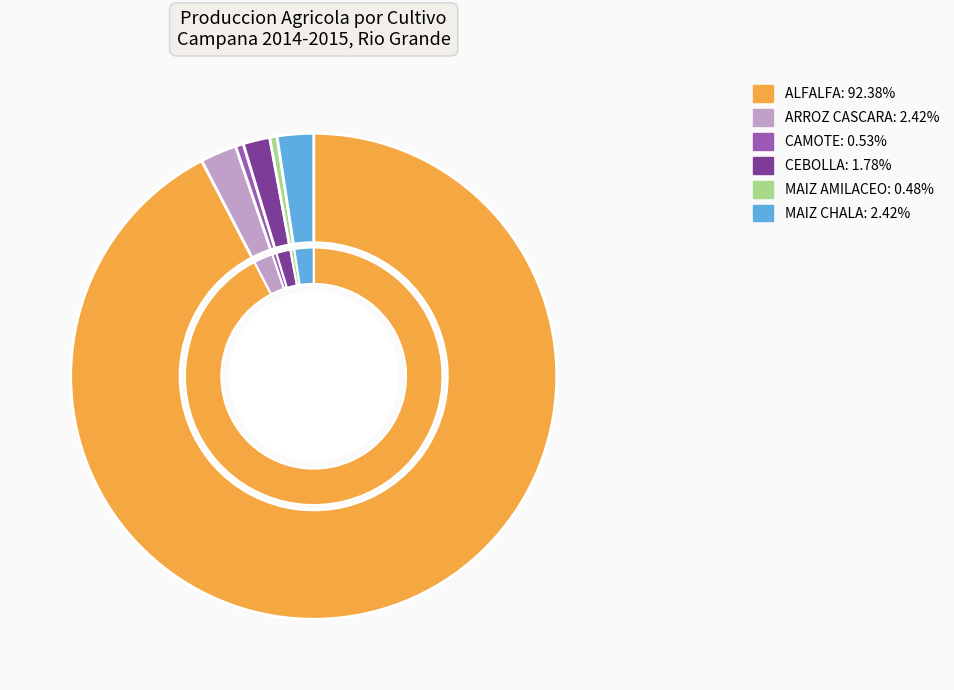

The ALFALFA slice represents 81% of the pie. True or false?

False